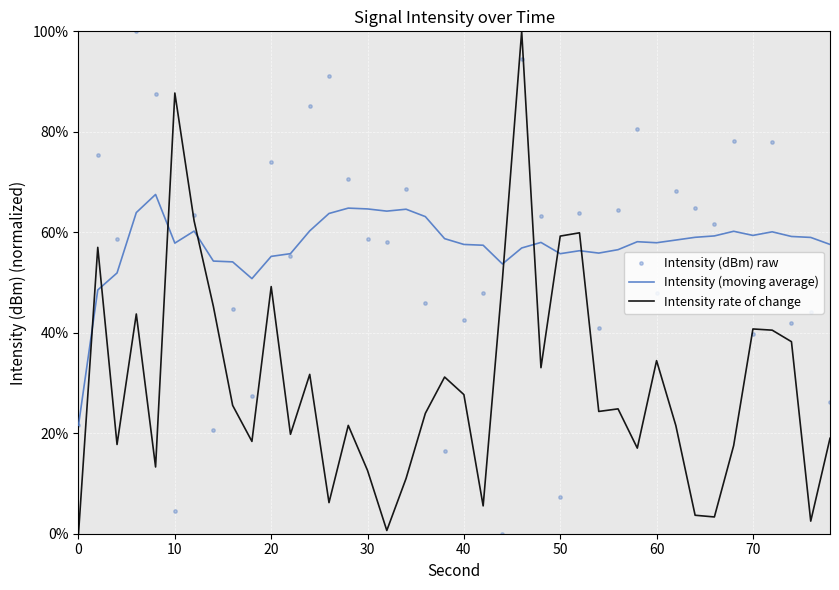

At how many categories does at least one series exceed 84?

6